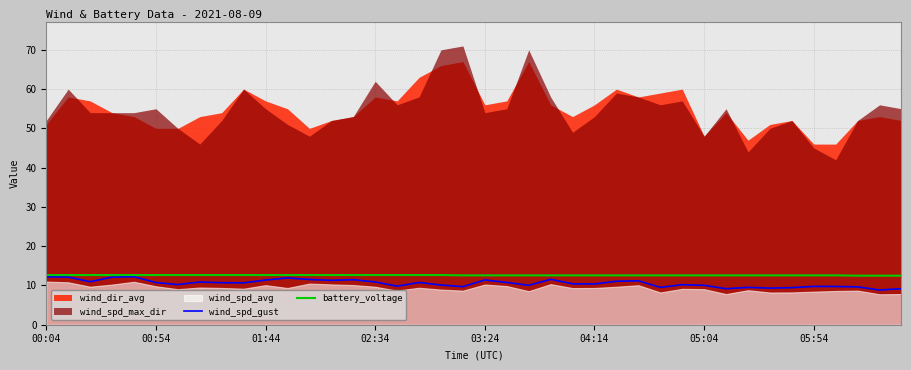

The battery_voltage series shows 17.9 at 00:54. True or false?

False